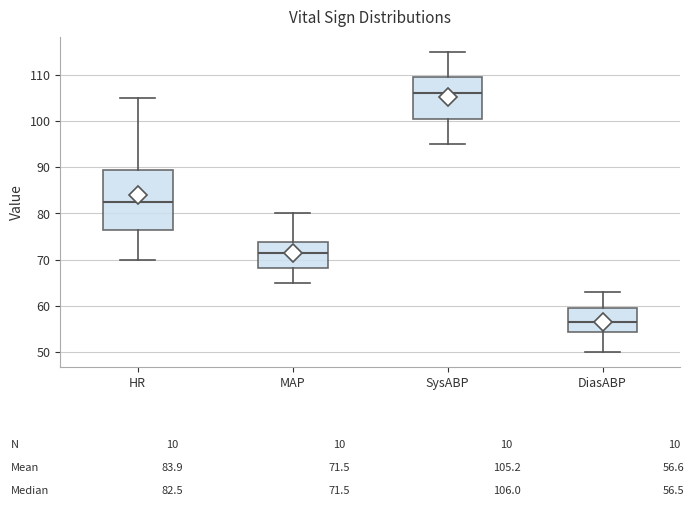

Which box has the lowest median line?

DiasABP